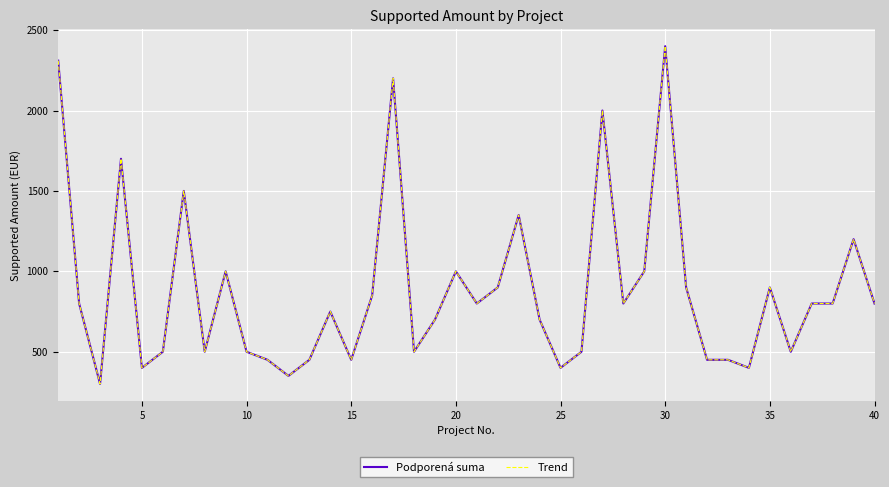

How many lines are shown in the chart?

2